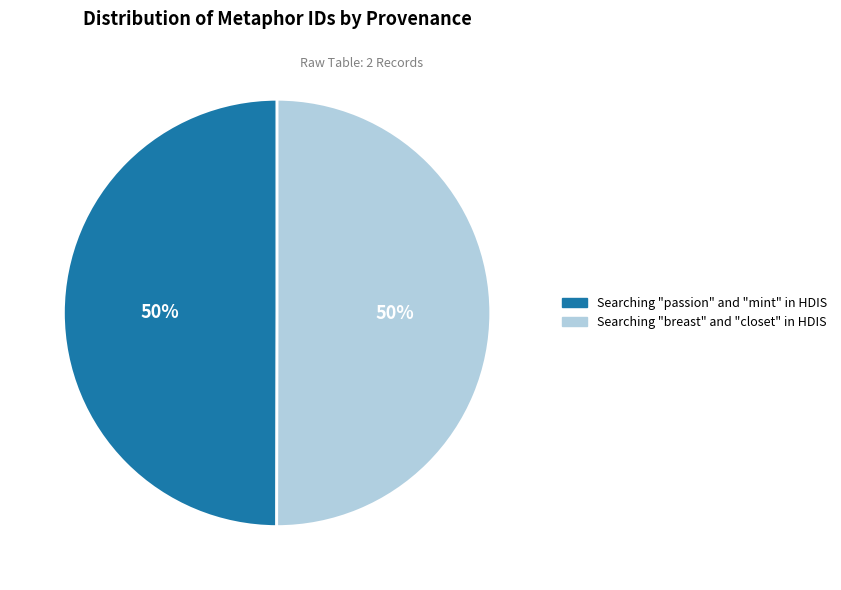

Approximately how many times larger is the value at Searching "passion" and "mint" in HDIS compared to Searching "breast" and "closet" in HDIS?

1.0